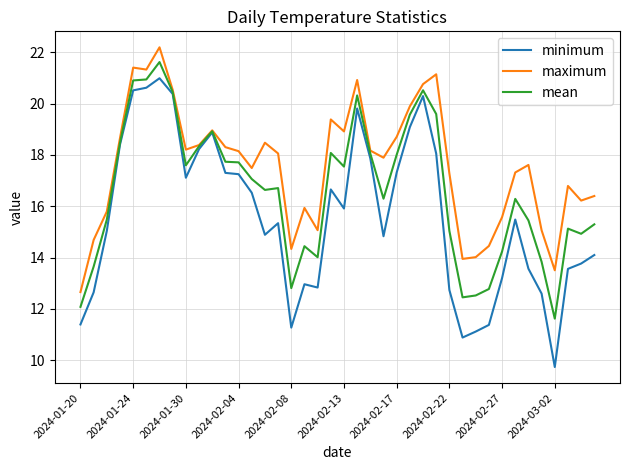

List the series in order of their peak value, lowest first.

minimum, mean, maximum